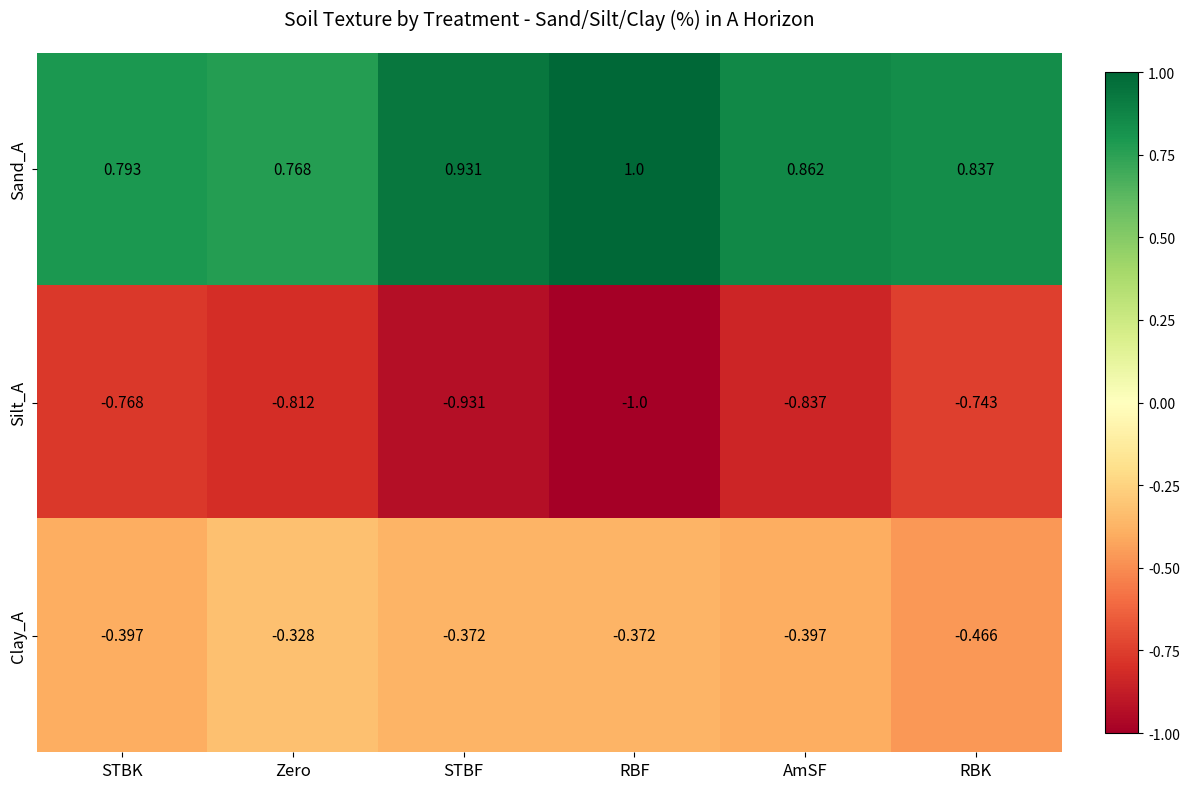

Rank the series by their maximum value, from highest to lowest.

Sand_A, Clay_A, Silt_A